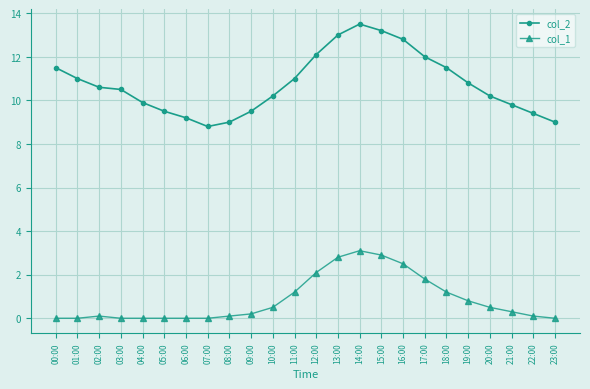

What is the total value across all series at 03:00?

10.5